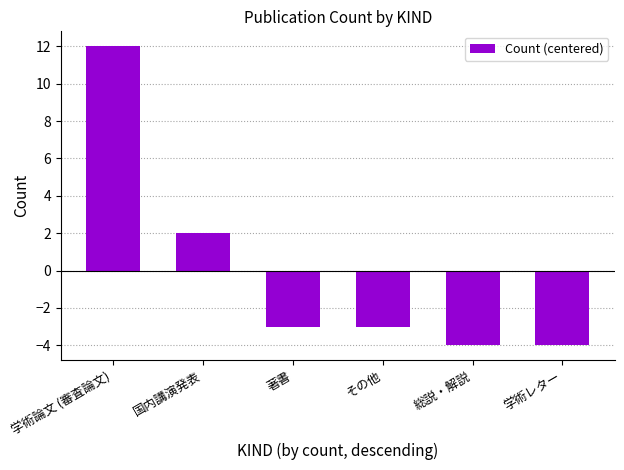

Reading left to right, list all the values displayed in this chart.

学術論文 (審査論文)=12	国内講演発表=2	著書=-3	その他=-3	総説・解説=-4	学術レター=-4